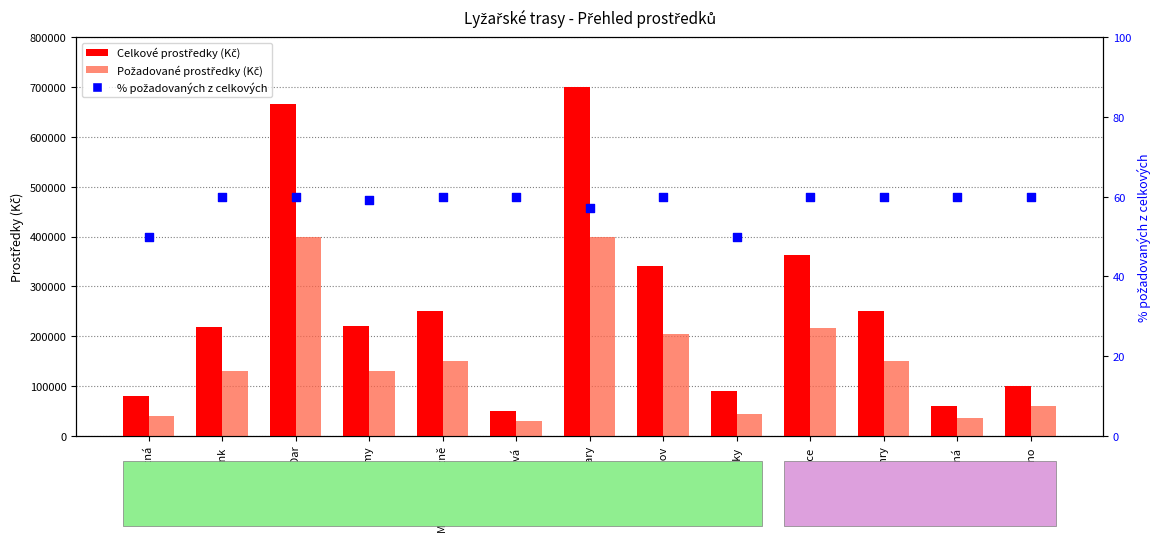

Which series contains the lowest Y value?

% požadovaných z celkových